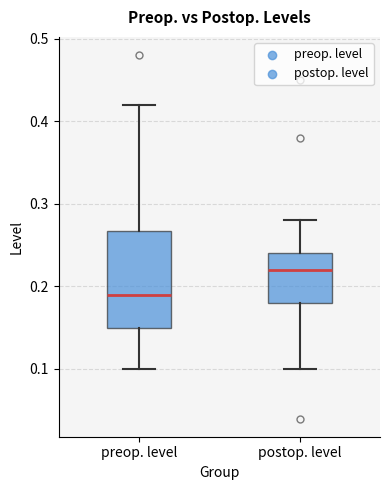

Reading left to right, transcribe this box plot: for each box, give where its median line is, the range the box spans, and where its two whiskers end, as read against the y-axis. The values are not printed on the chart, so give them approximately, as read against the axis.

preop. level: median 0.19, box 0.15 to 0.27, whiskers 0.10 to 0.42
postop. level: median 0.22, box 0.18 to 0.24, whiskers 0.10 to 0.28